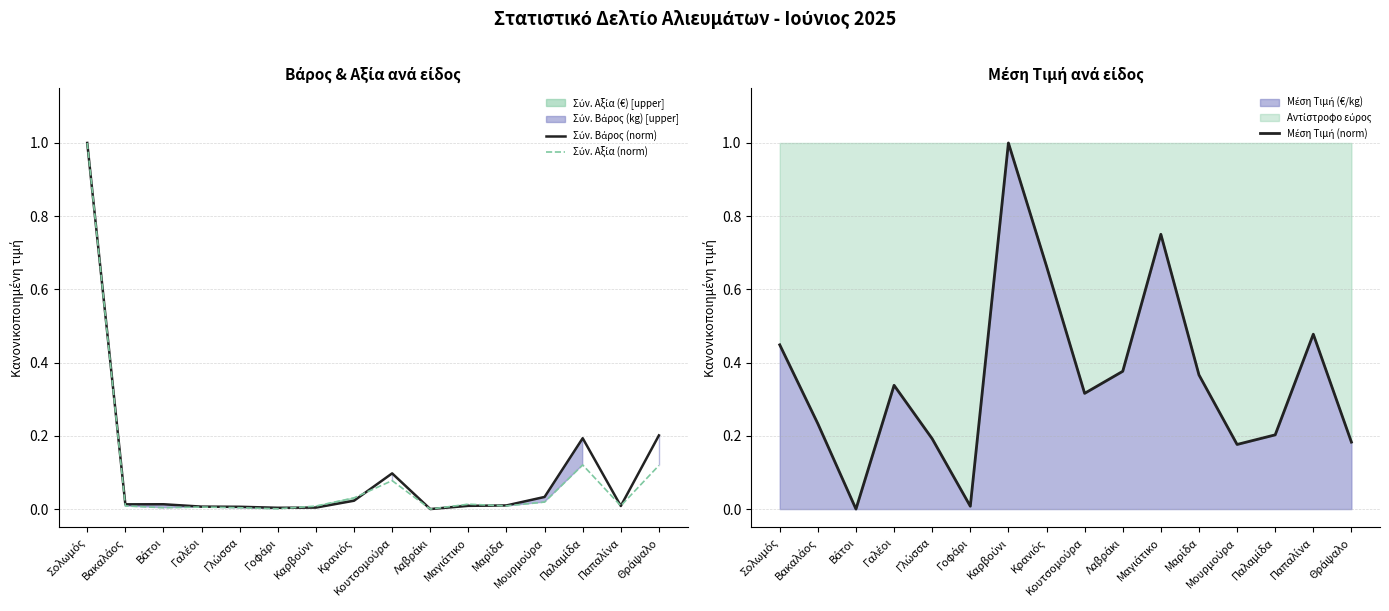

Between Γοφάρι and Παλαμίδα, which is larger?

Παλαμίδα